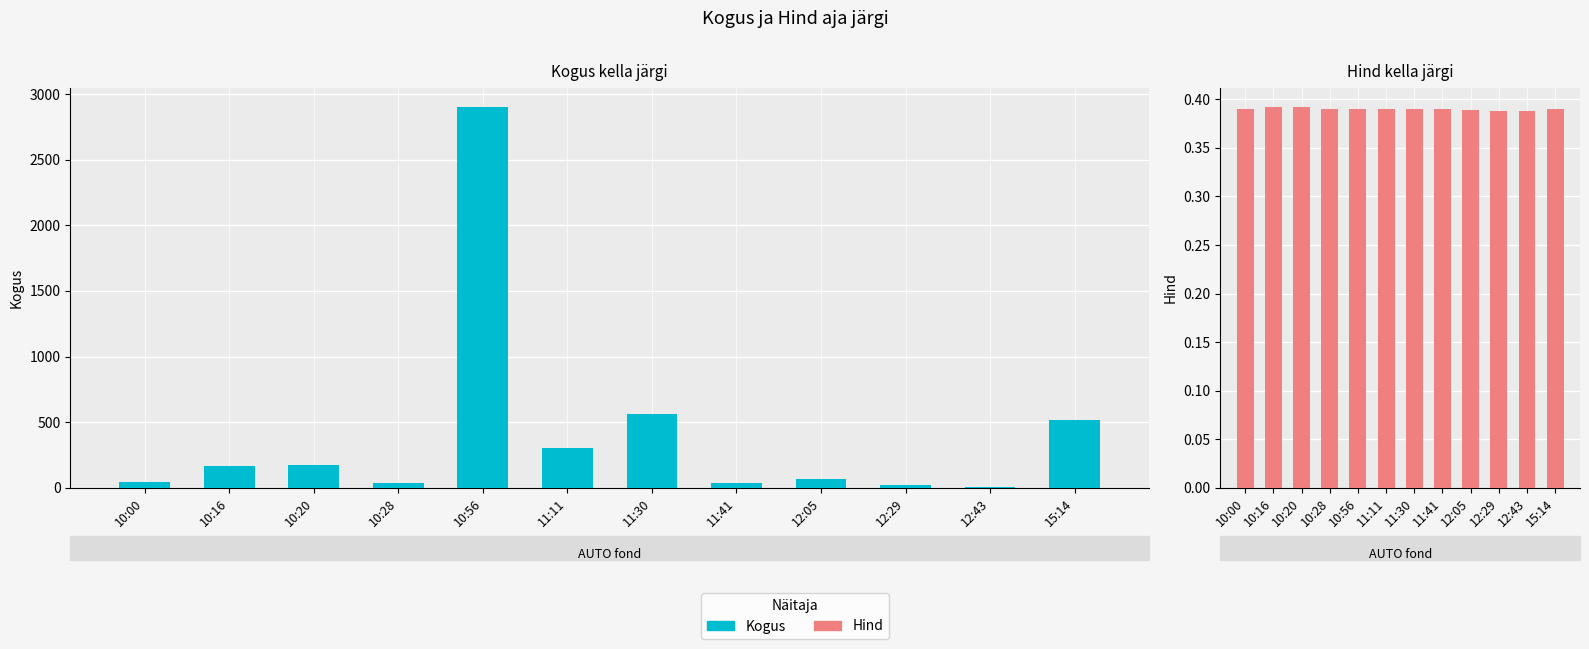

The value of Kogus at 12:29 is 8.6. True or false?

False